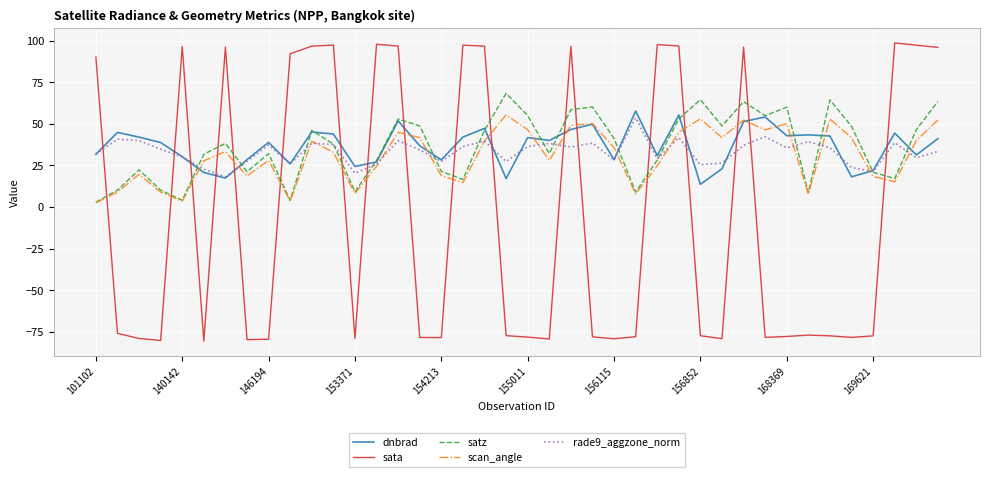

Which series has the largest range (max minus min)?

sata